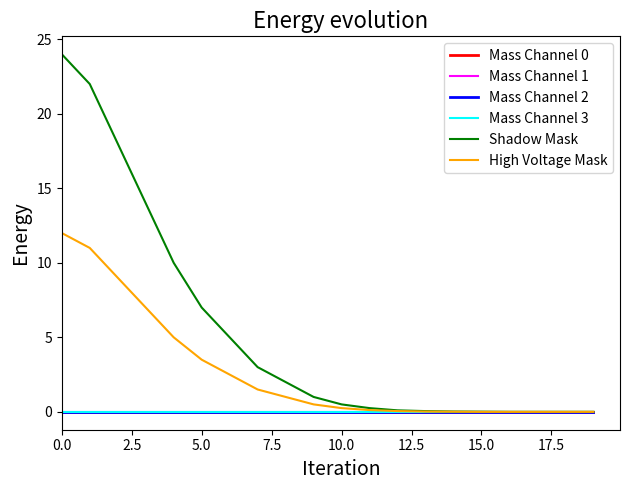

Is this an area chart (filled region under the line)?

No